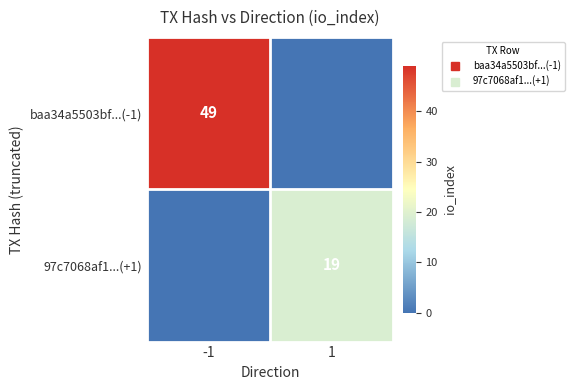

How many data points in baa34a5503bf...(-1) are less than 49?

1